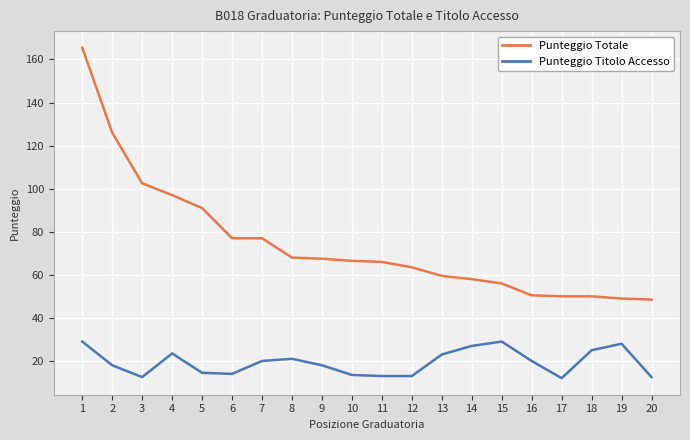

The value of Punteggio Titolo Accesso at 13 is 23.0. True or false?

True